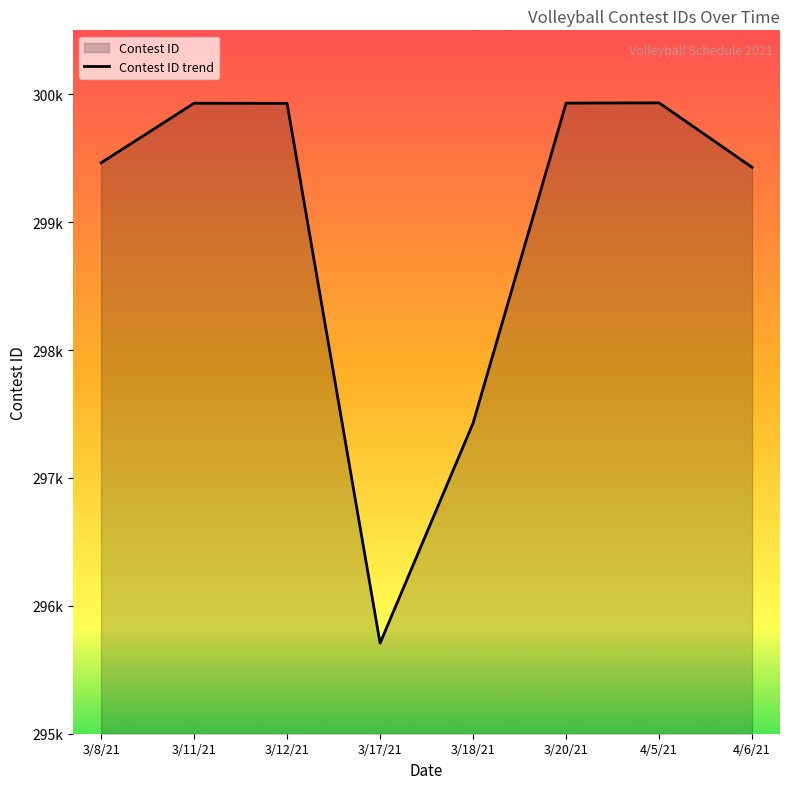

True or false: the data shows 299464 at 3/8/21.

True